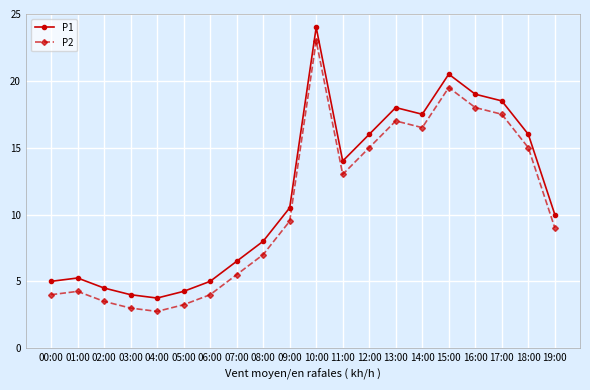

True or false: P2 and P1 intersect in this chart.

False